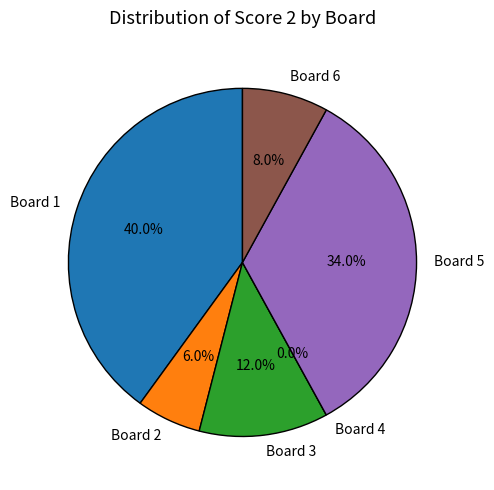

To the nearest percent, what percentage of the pie is Board 2?

6%